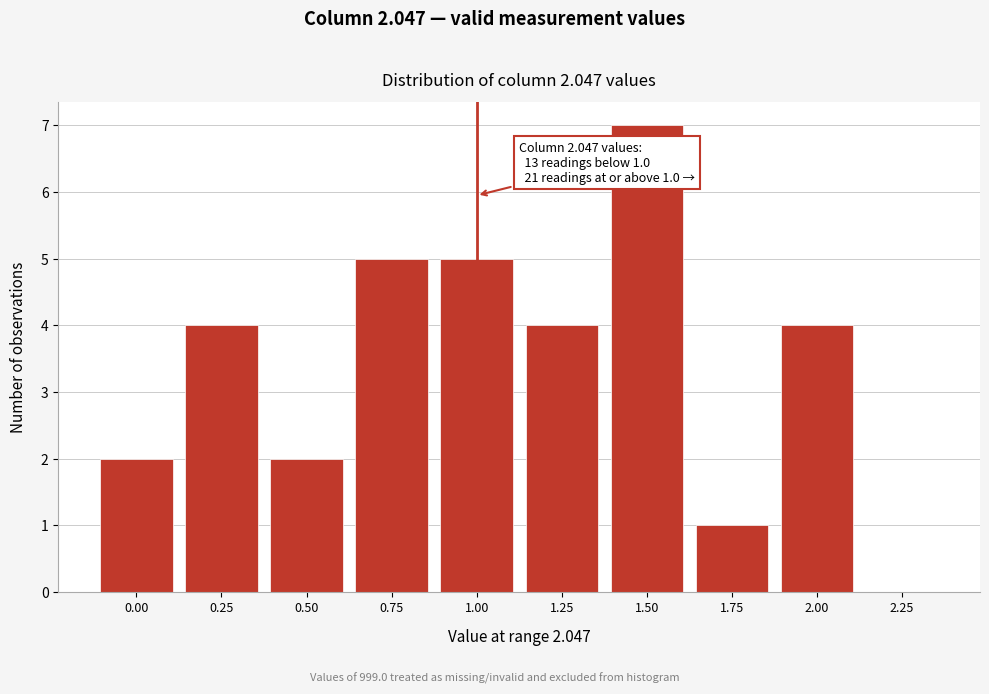

Reading left to right, list all the values displayed in this chart.

0.00=2	0.25=4	0.50=2	0.75=5	1.00=5	1.25=4	1.50=7	1.75=1	2.00=4	2.25=0